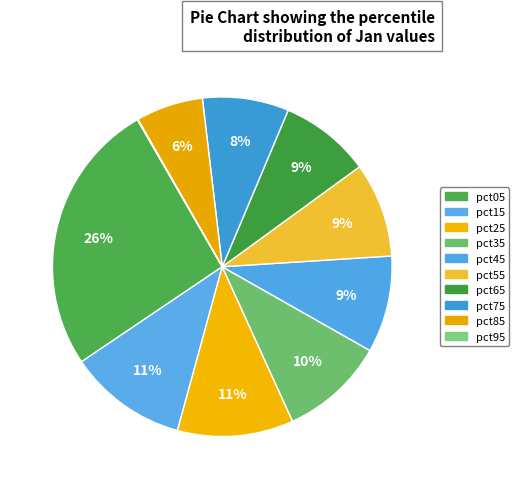

The pct25 slice represents 21% of the pie. True or false?

False